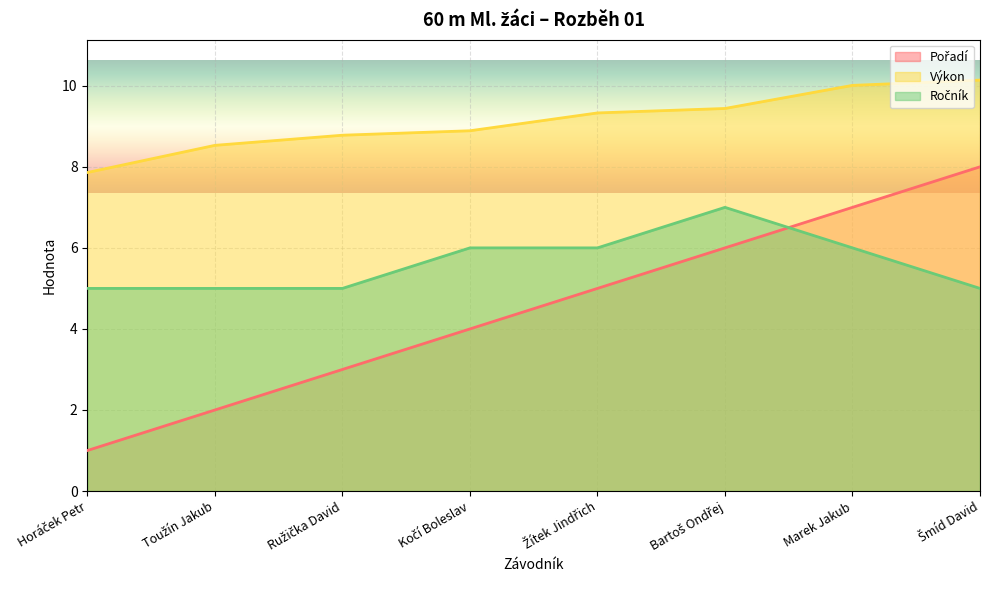

What is the sum of all Výkon values?

73.0